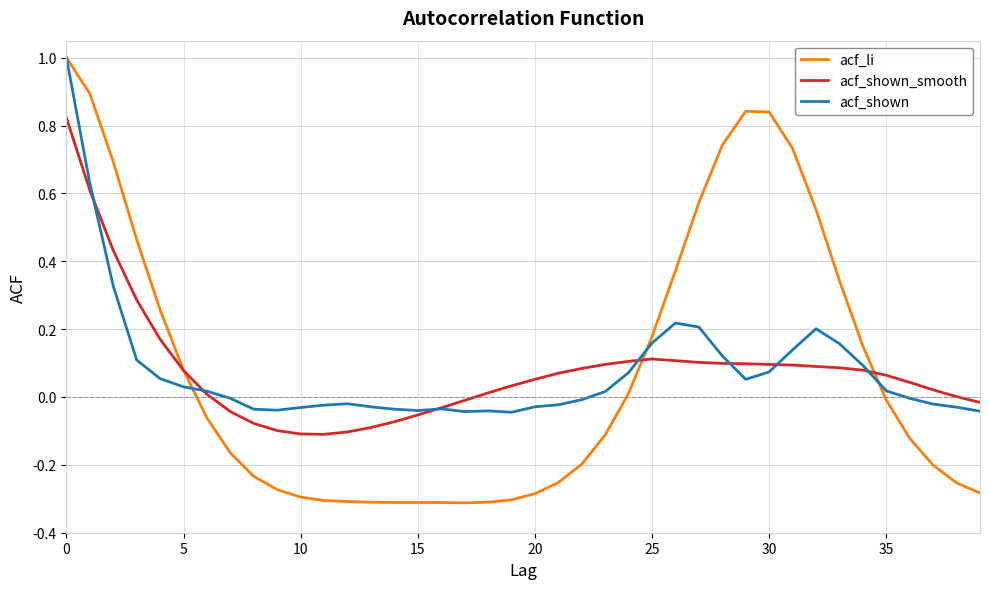

What is the maximum value shown in the chart?

1.0